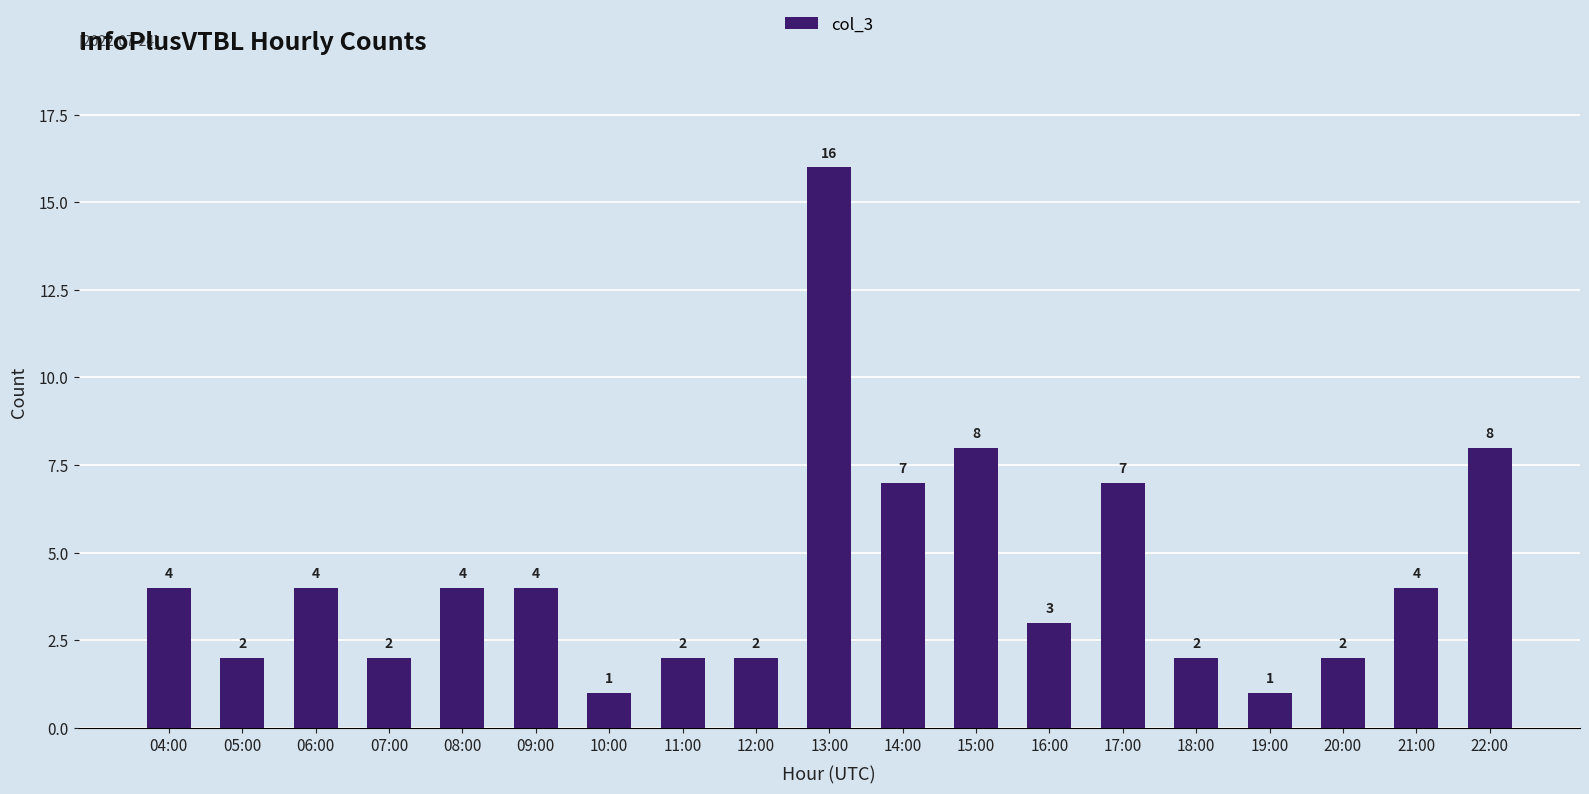

Is it true that the value at 13:00 is 23?

False